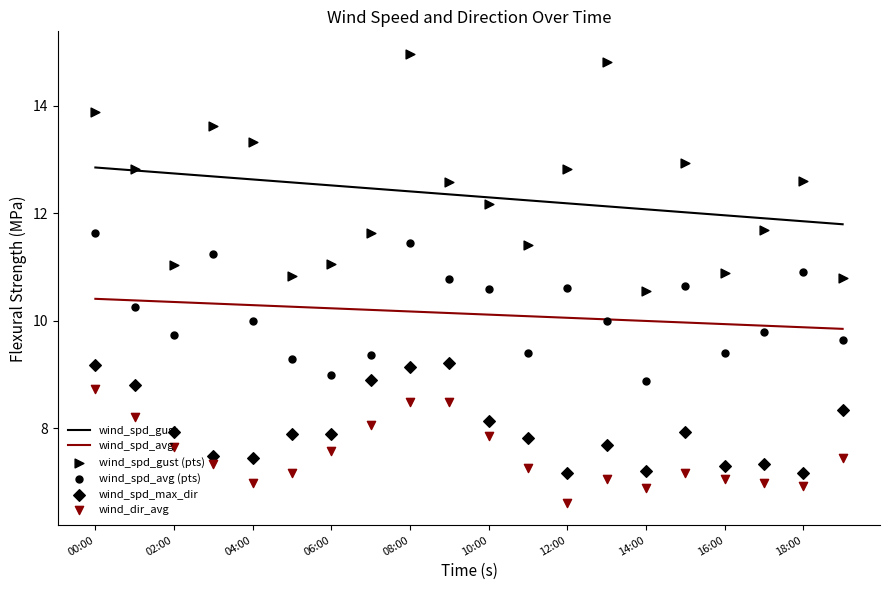

What are all the series names shown in the legend?

wind_spd_gust, wind_spd_avg, wind_spd_gust (pts), wind_spd_avg (pts), wind_spd_max_dir, wind_dir_avg